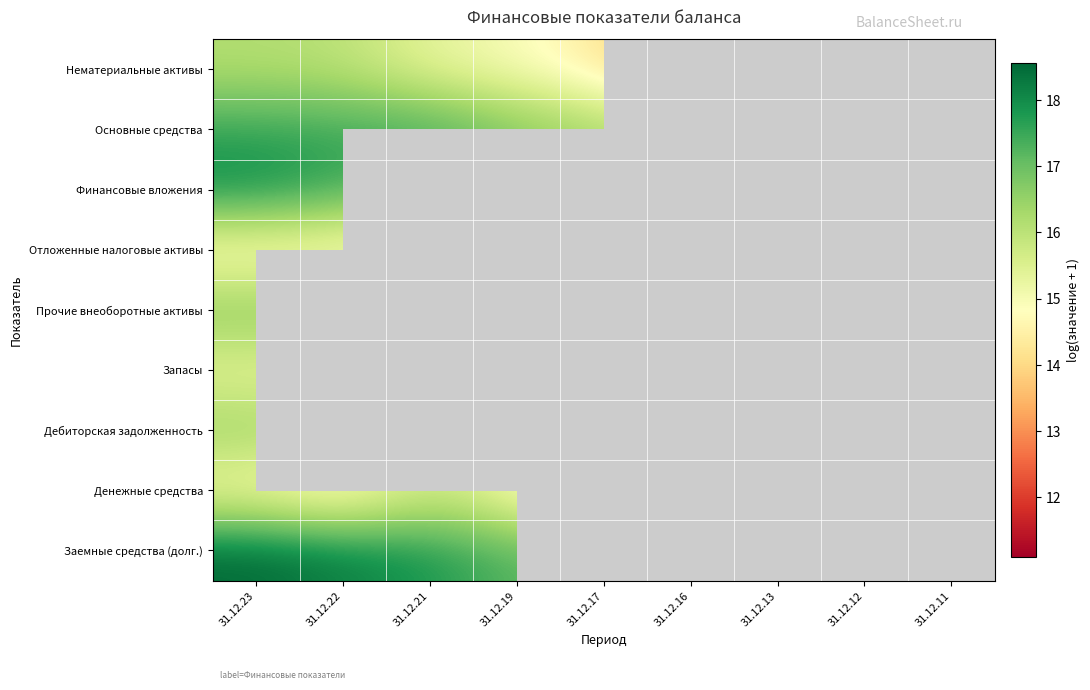

Read the Прочие внеоборотные активы value at 31.12.19.

16.8